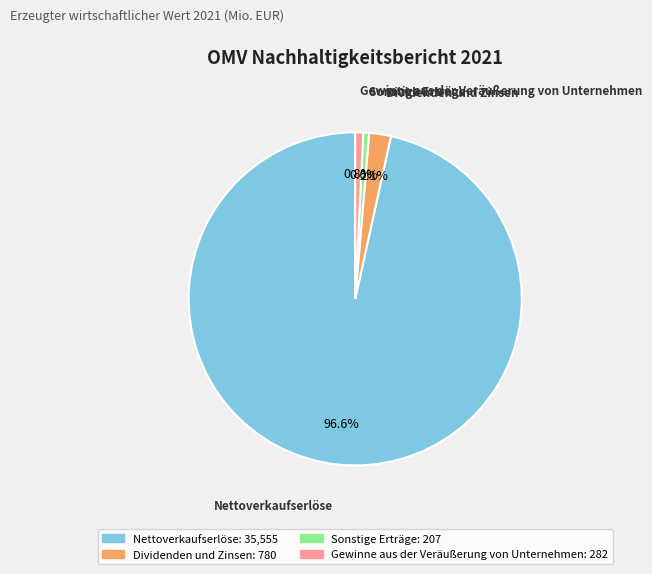

Which category has the biggest portion of the pie?

Nettoverkaufserlöse